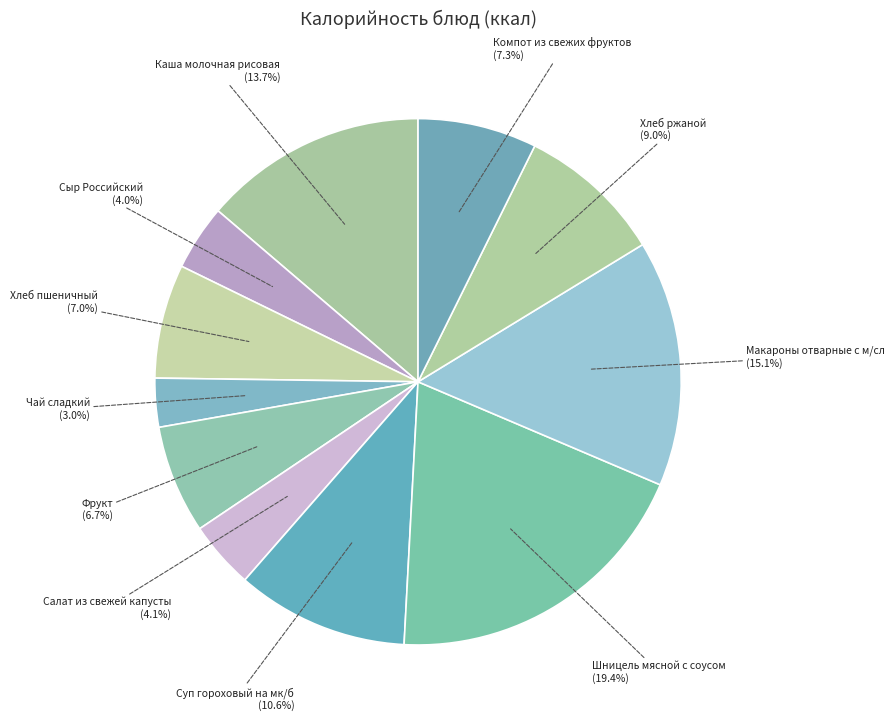

What is the largest slice in the pie chart?

Шницель мясной с соусом